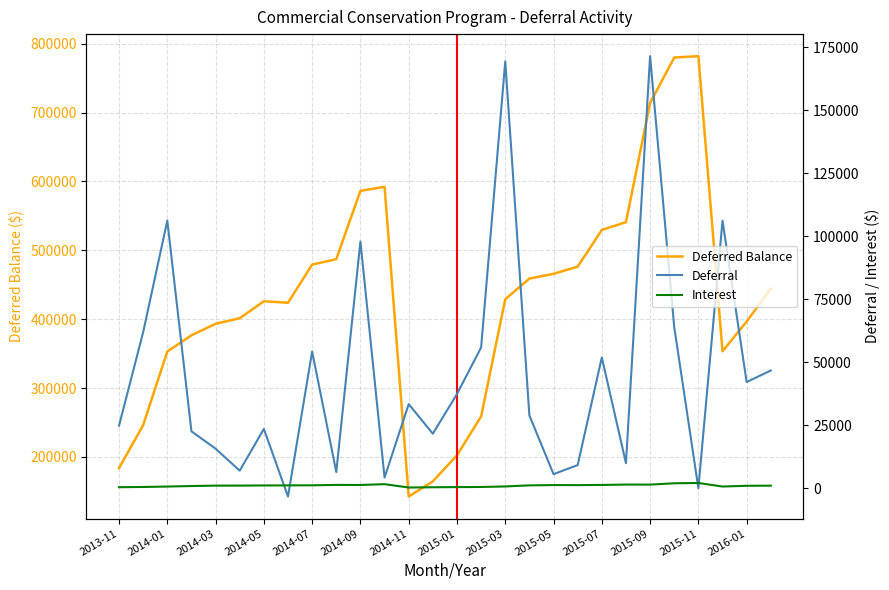

Which series ends up on top after the final intersection of Interest and Deferral?

Deferral